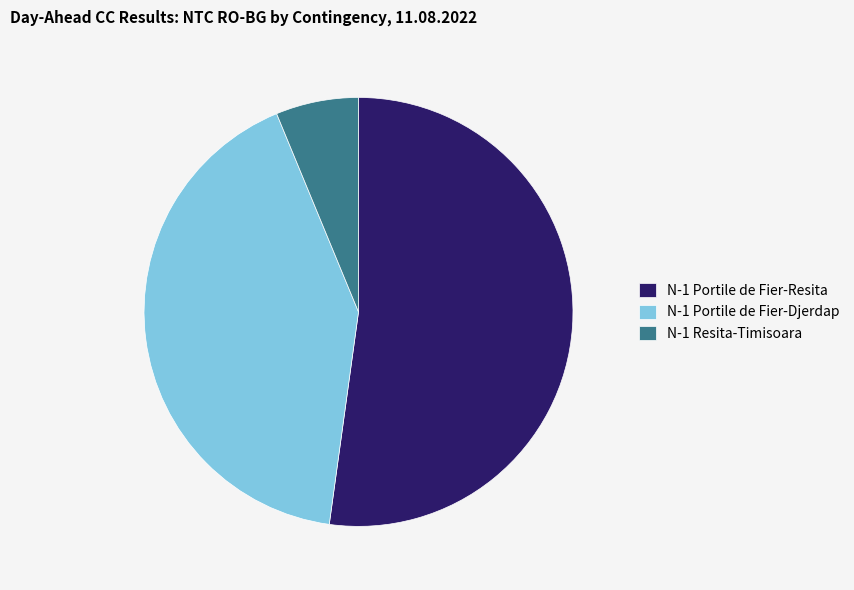

Does any single category account for the majority?

Yes